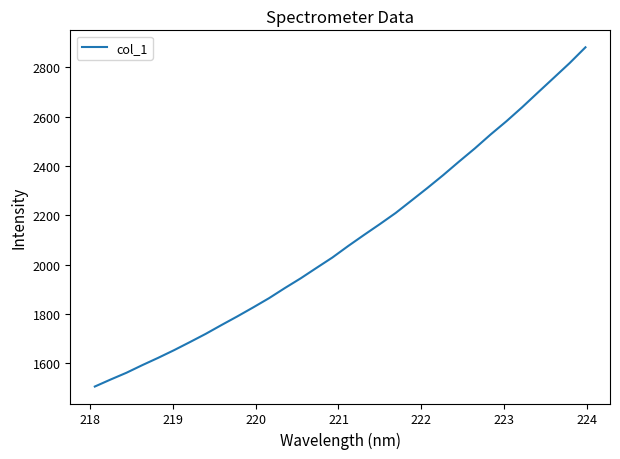

What is the maximum value shown in the chart?

2881.9